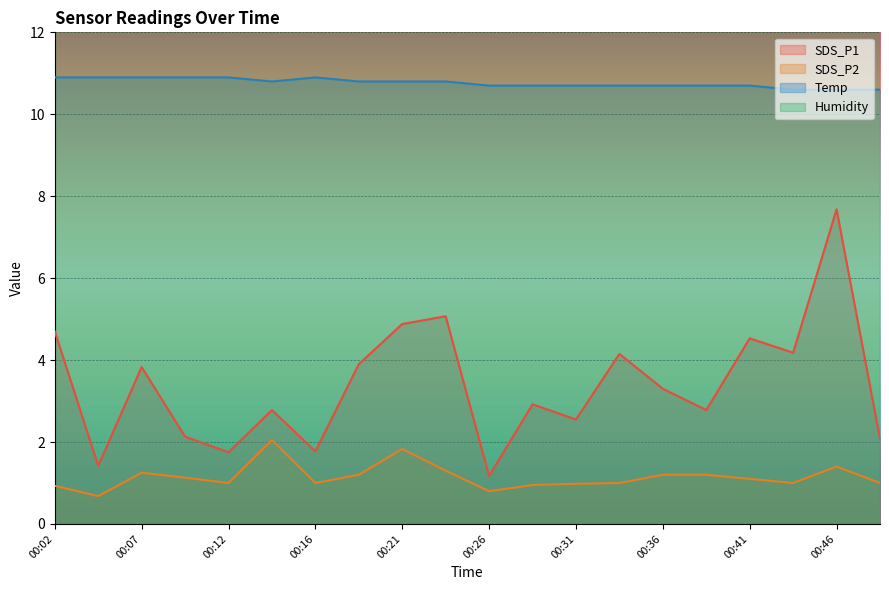

Which series changed the most between 00:36 and 00:49?

SDS_P1